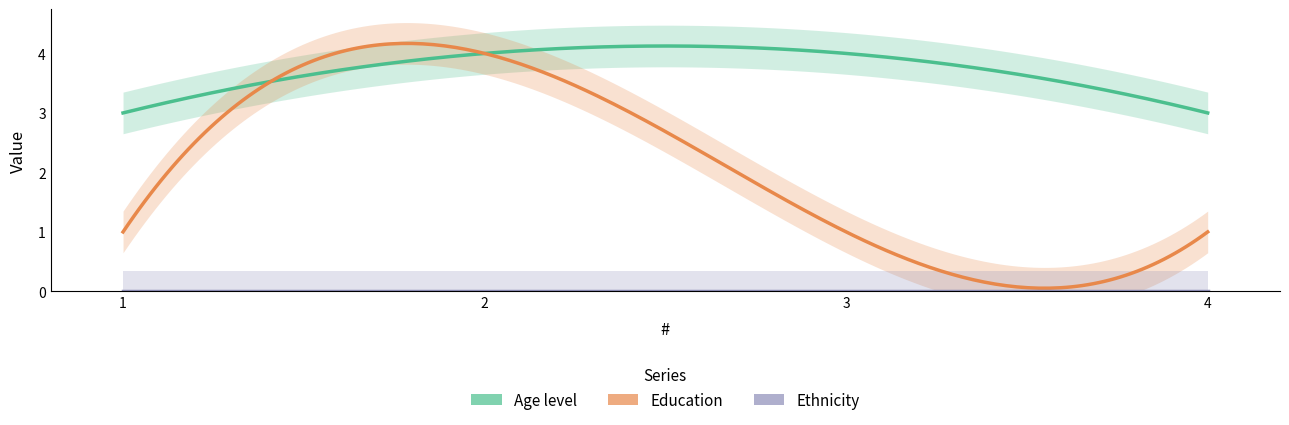

What is the total value across all series at 3?

5